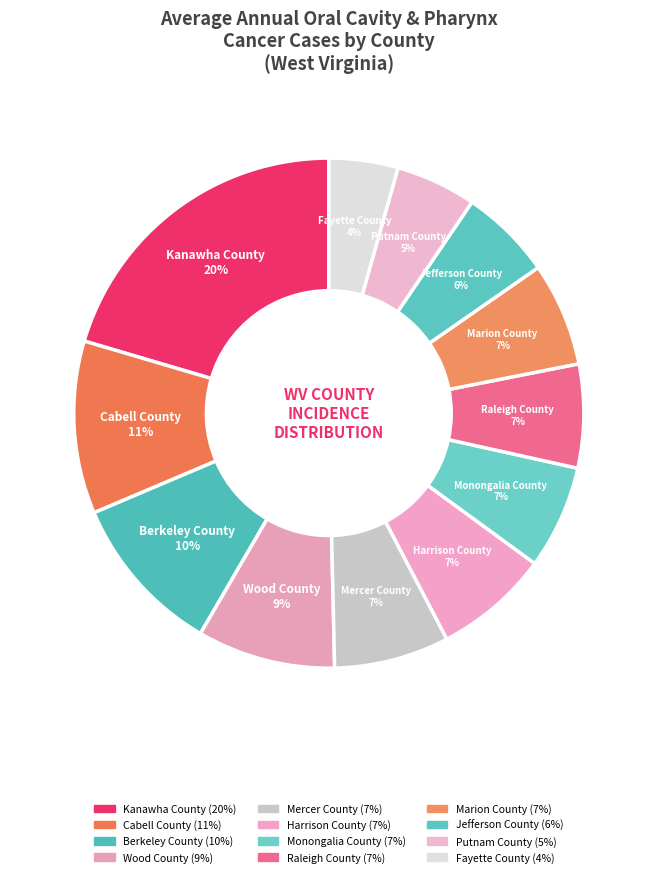

Rank the categories by value from lowest to highest.

Fayette County, Putnam County, Jefferson County, Monongalia County, Raleigh County, Marion County, Mercer County, Harrison County, Wood County, Berkeley County, Cabell County, Kanawha County